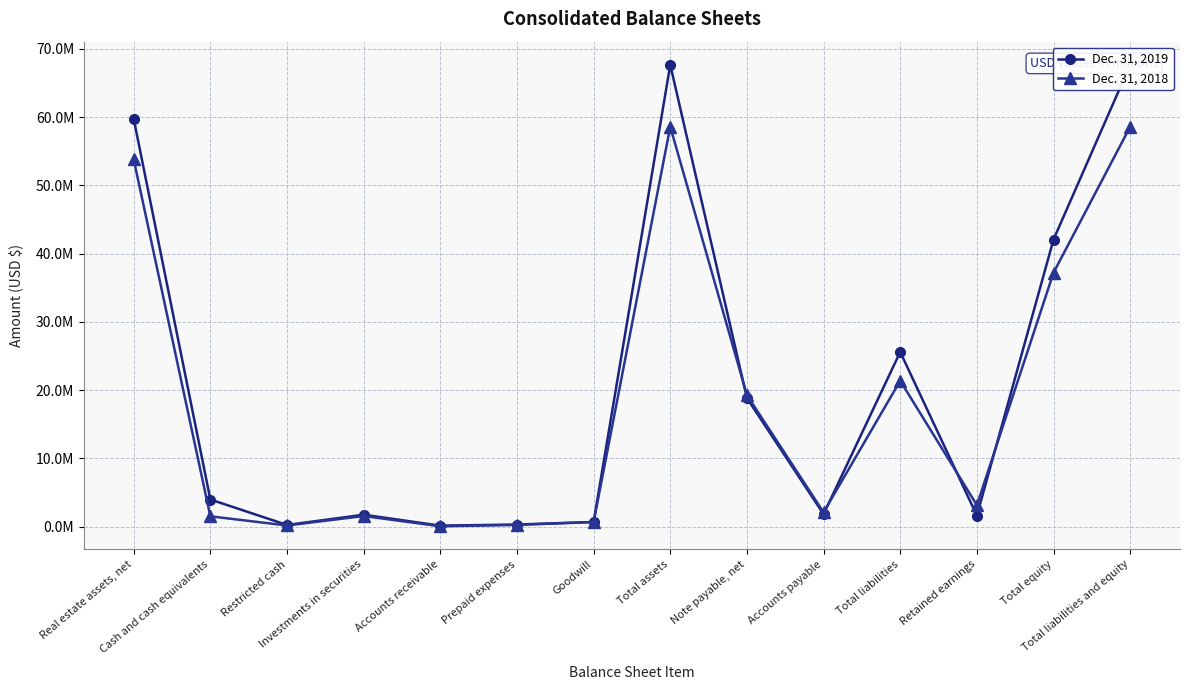

How many data points in Dec. 31, 2019 are above 3990160?

6